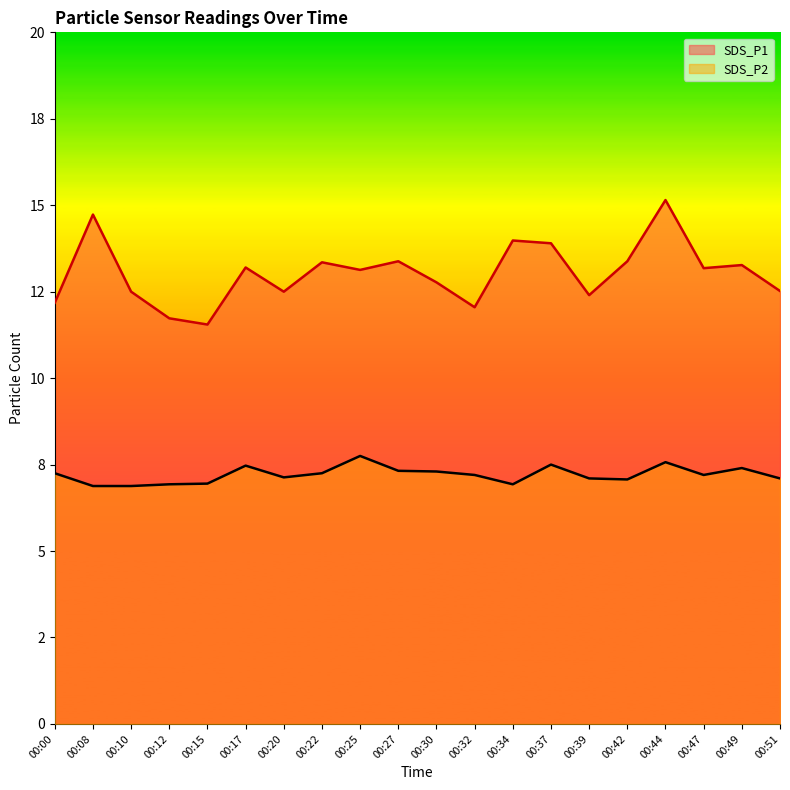

The value of SDS_P2 at 00:49 is 11.5. True or false?

False